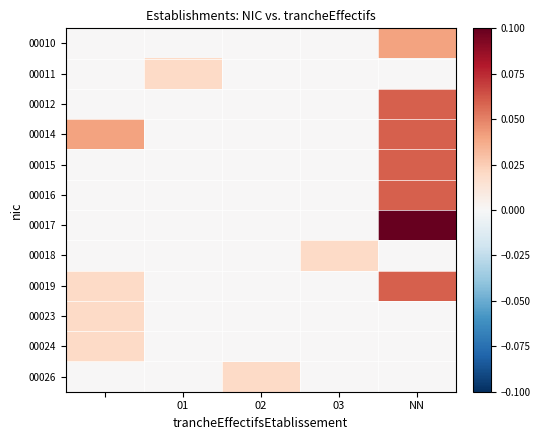

Rank the series by their maximum value, from lowest to highest.

00011, 00018, 00023, 00024, 00026, 00010, 00012, 00014, 00015, 00016, 00019, 00017